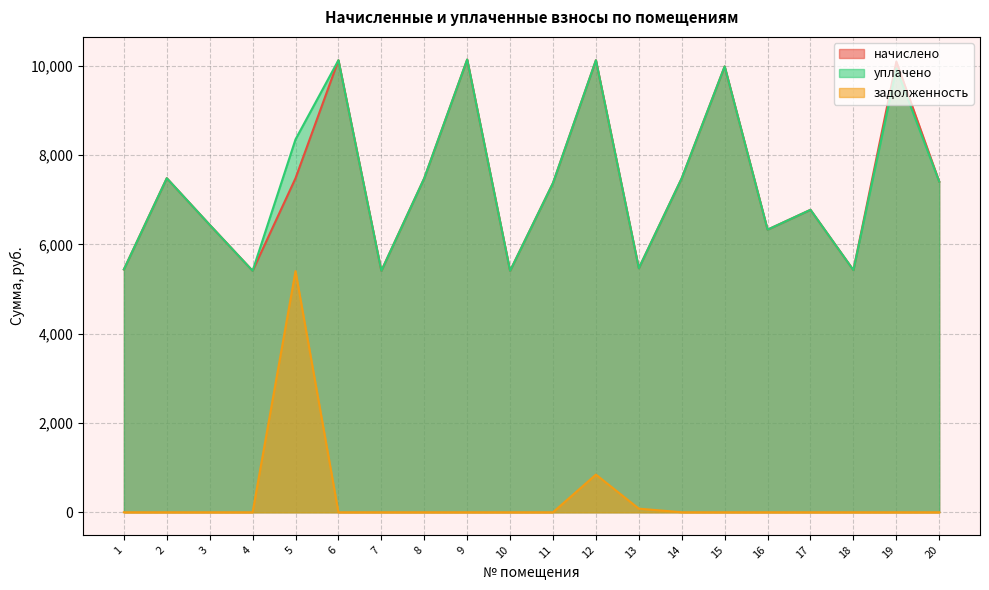

Is it true that задолженность equals 0.0 at 9?

True